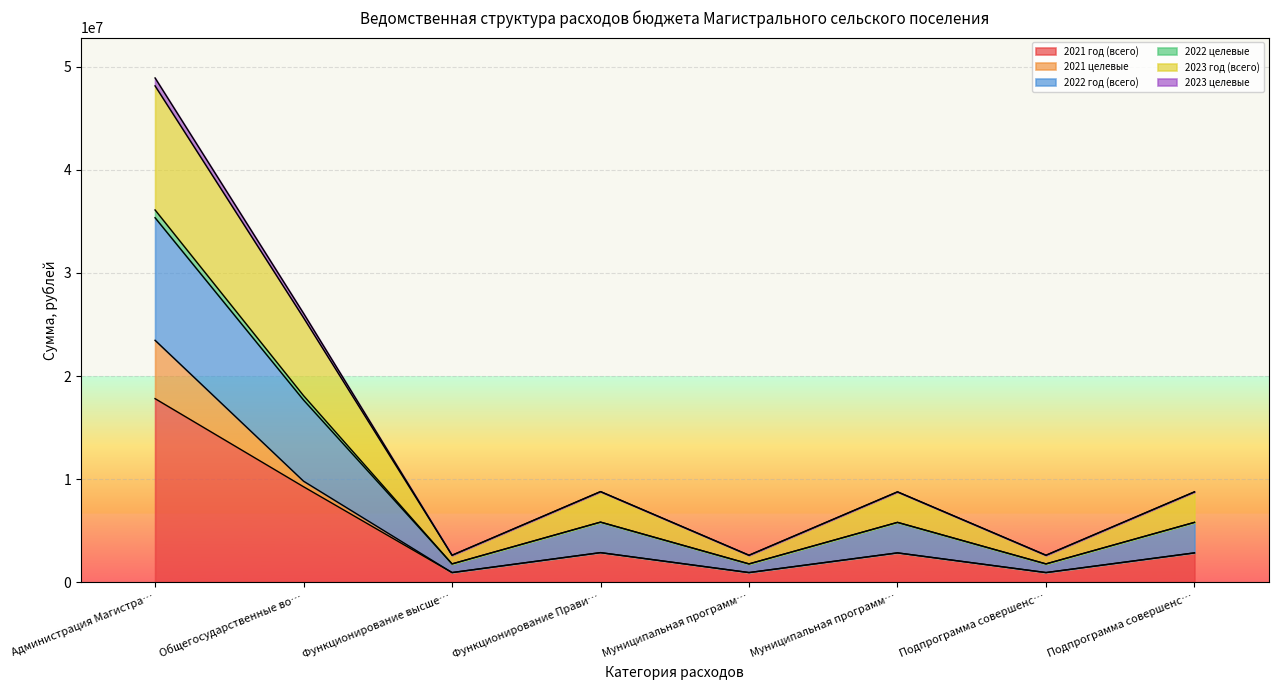

At which category does 2023 год (всего) reach its first local peak?

Функционирование Прави…